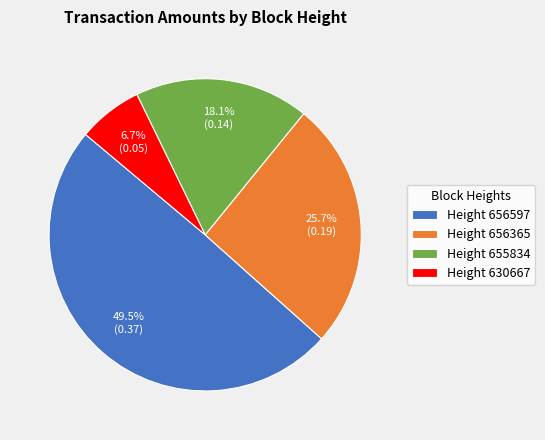

Combined, what portion of the pie is Height 655834 and Height 656597?

67.6%